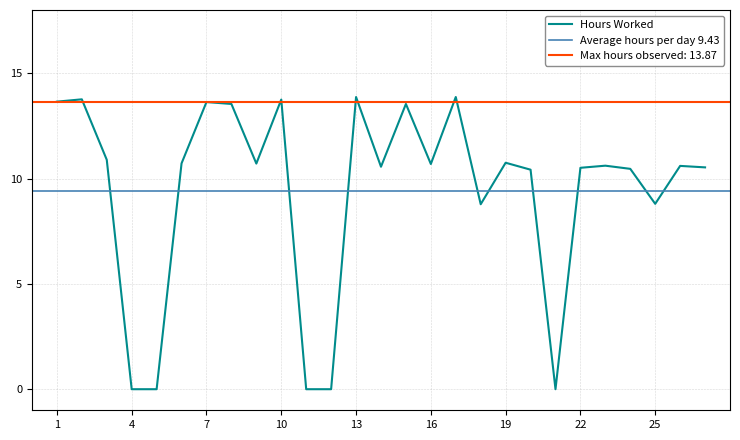

The chart shows a value of 4.2 at 3. True or false?

False